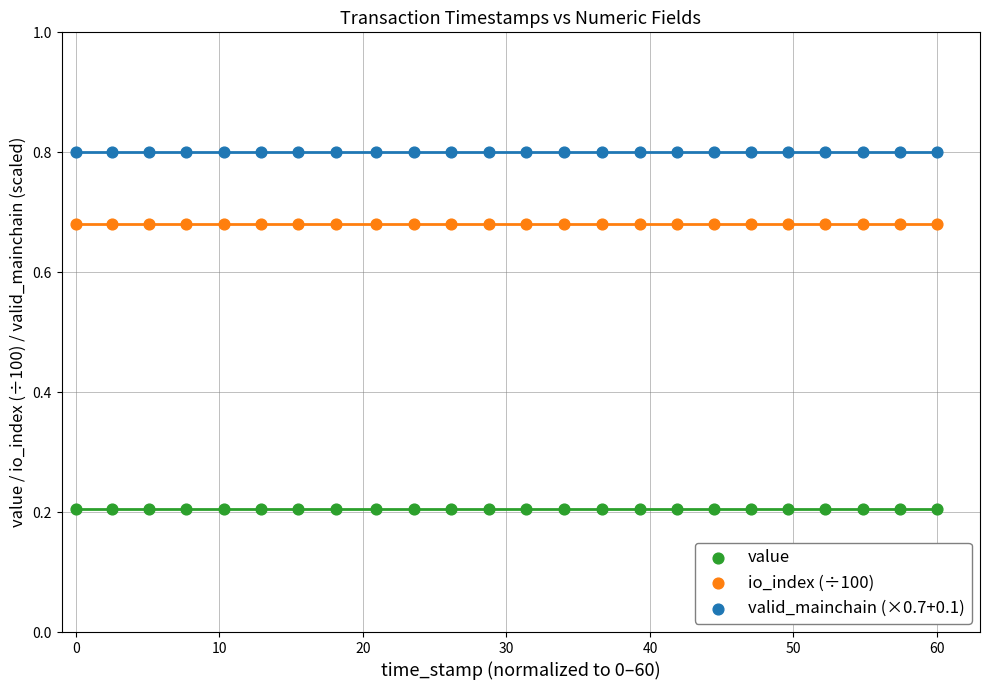

Which series reaches the minimum Y coordinate?

value